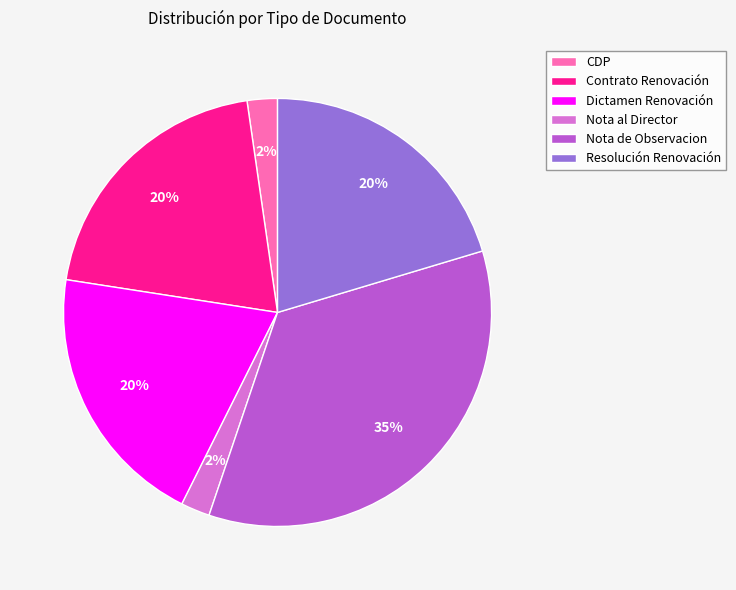

Does any single category account for the majority?

No